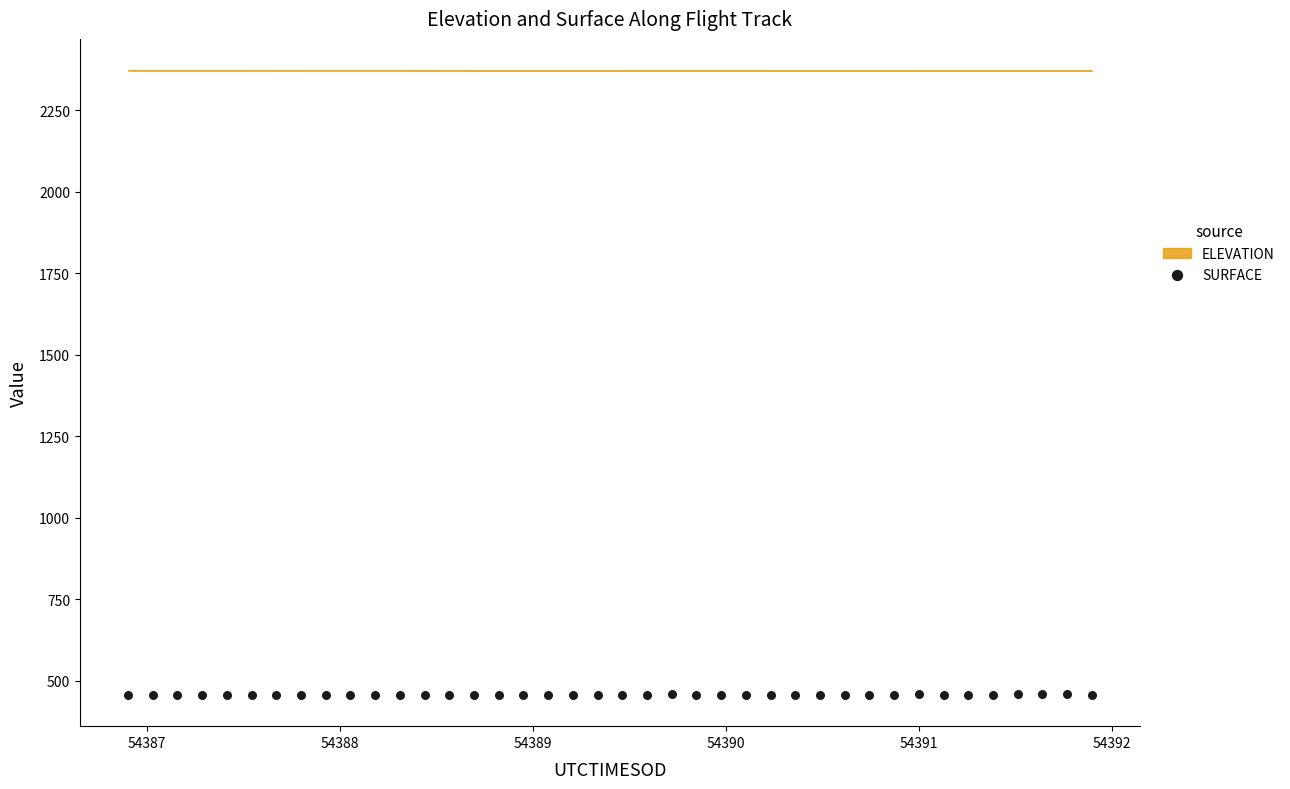

What is the range of Y values (max minus min)?

1.5